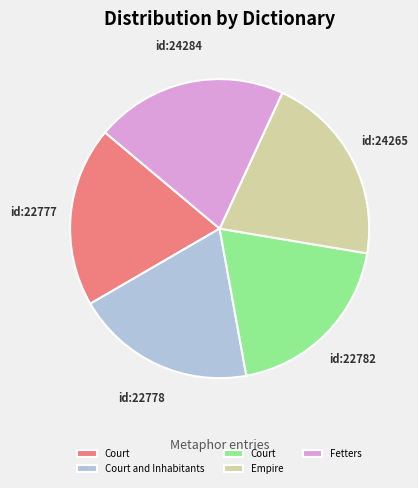

How many segments does this pie chart have?

5